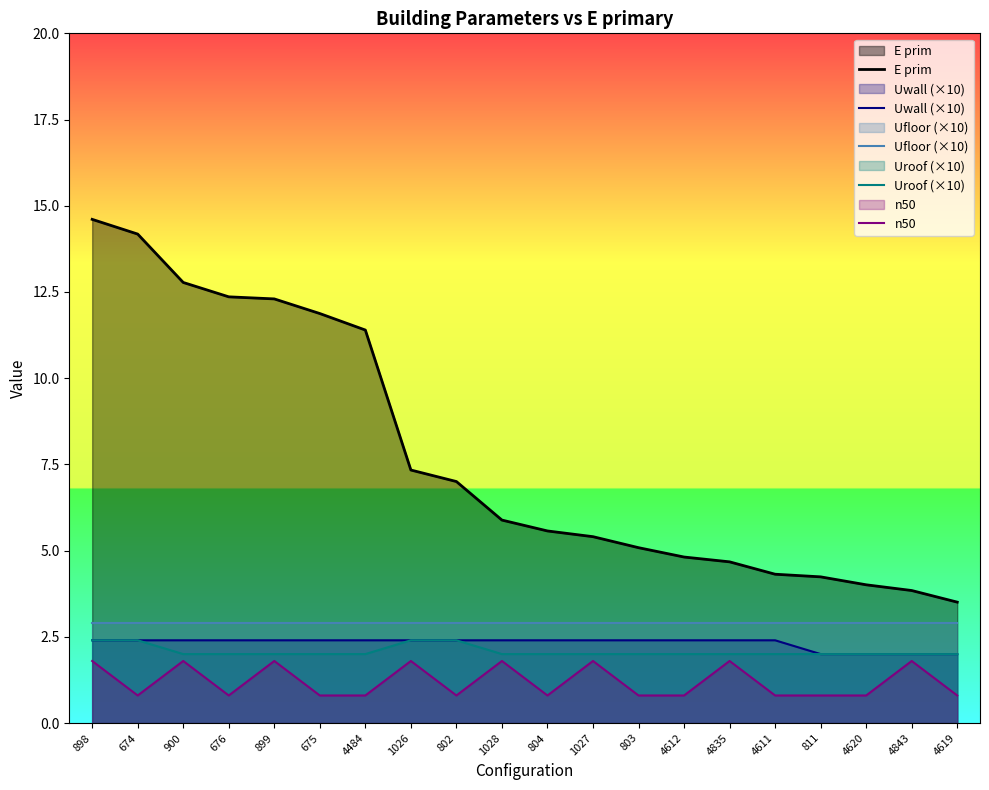

What is the label of the 17th point from the left?

811